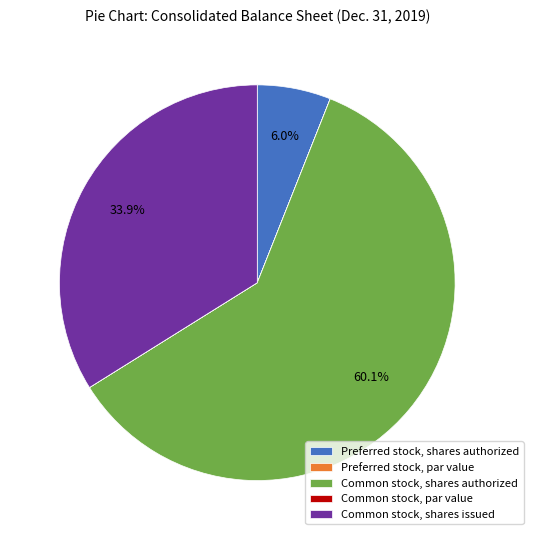

To the nearest percent, what percentage of the pie is Preferred stock, shares authorized?

6%